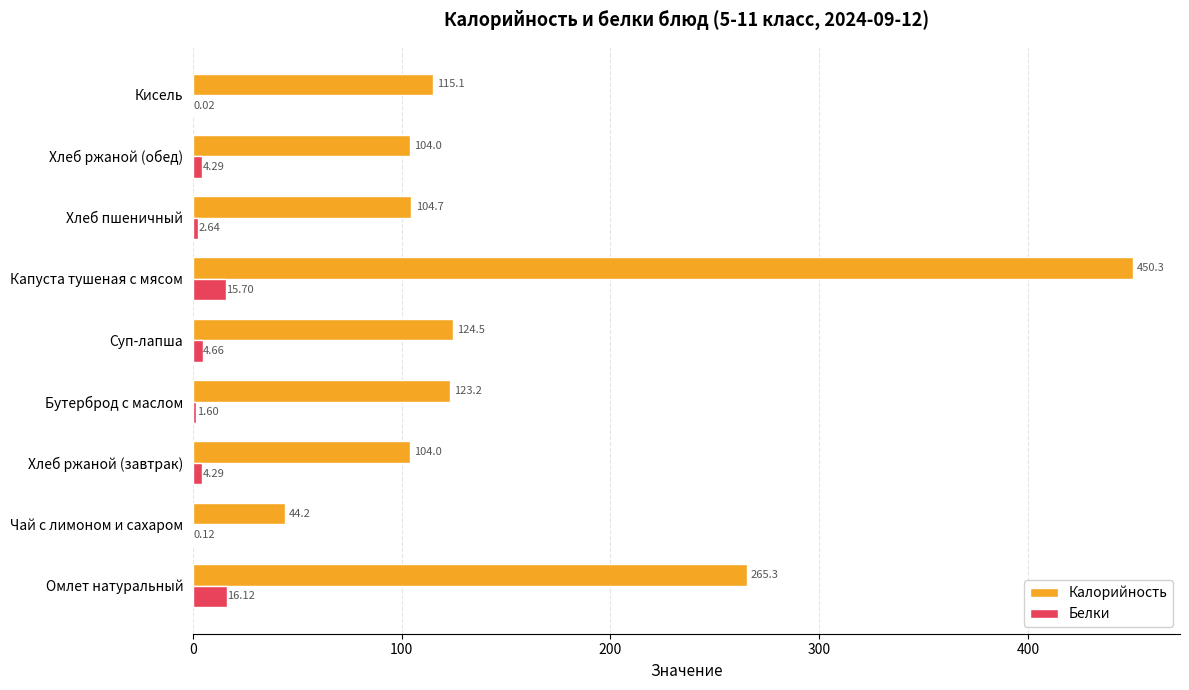

At which label is Белки closest to 8?

Суп-лапша